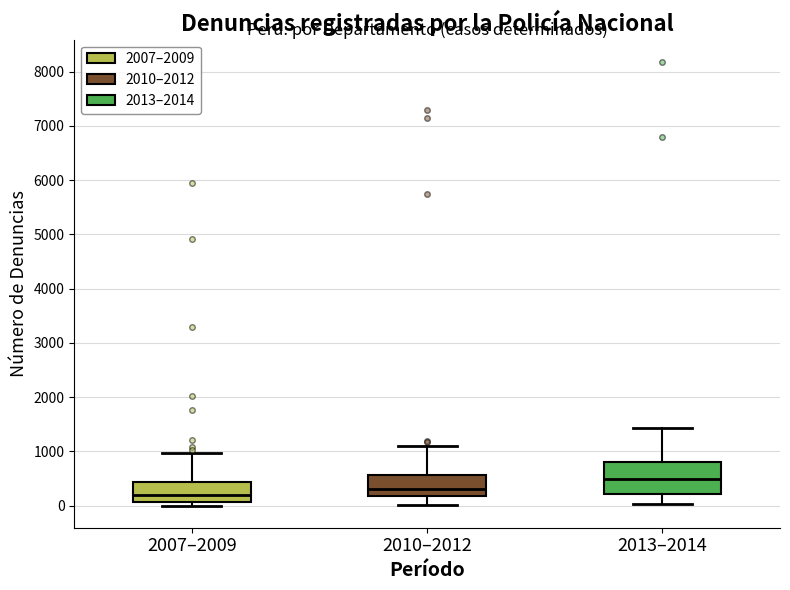

Comparing the boxes themselves (not the whiskers), which one is the tallest?

2013–2014